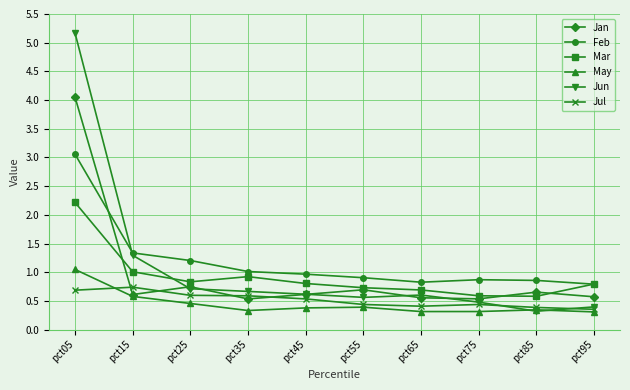

Count the Jul values in the range 0 to 1.

10